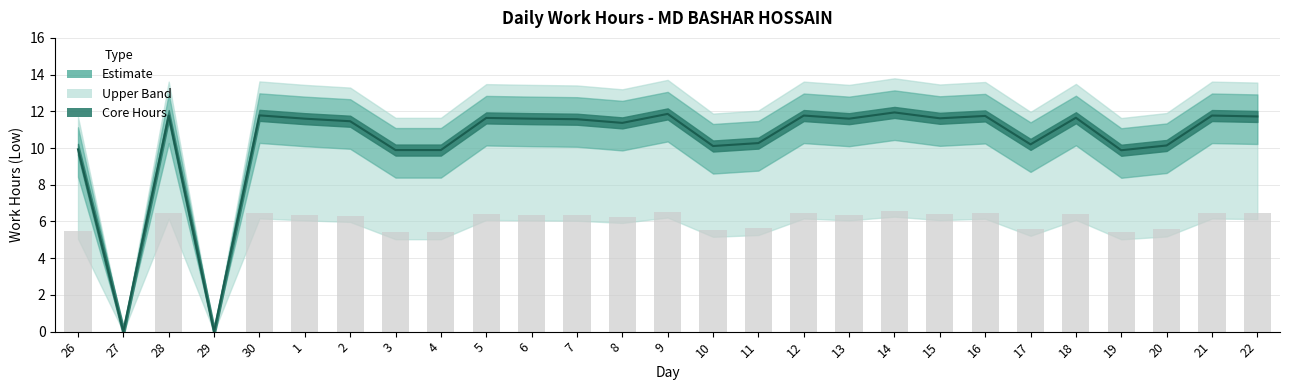

Does the chart contain any negative values?

No